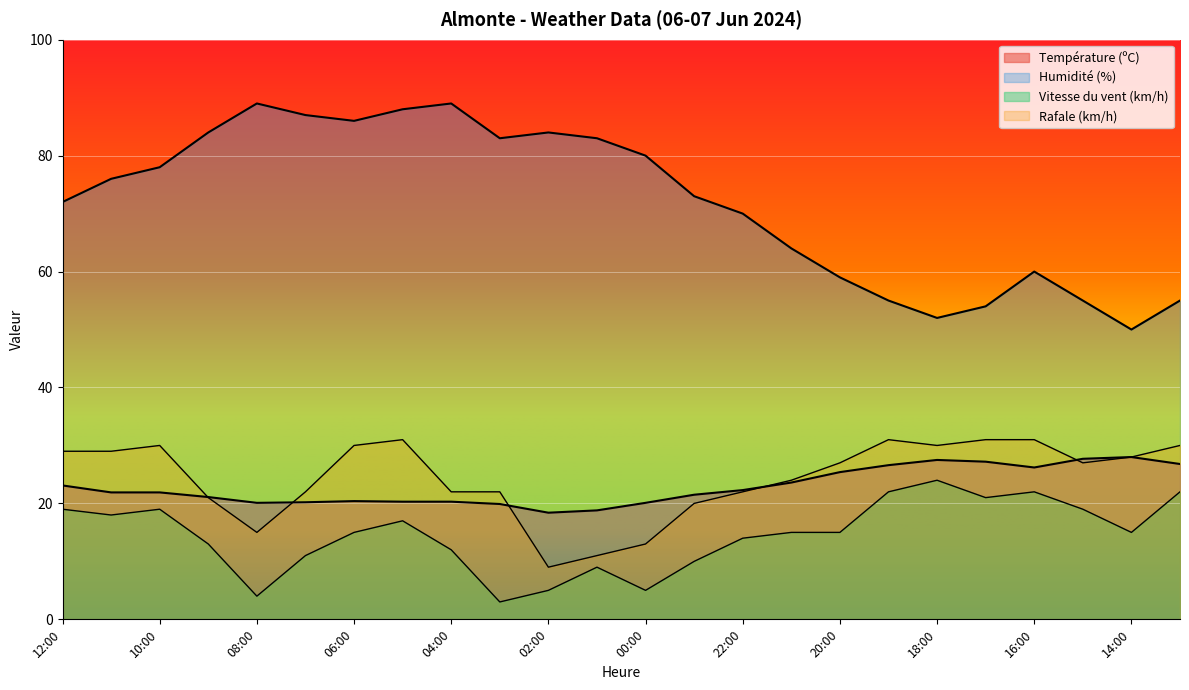

Where does the Humidité (%) series first go above 76?

10:00